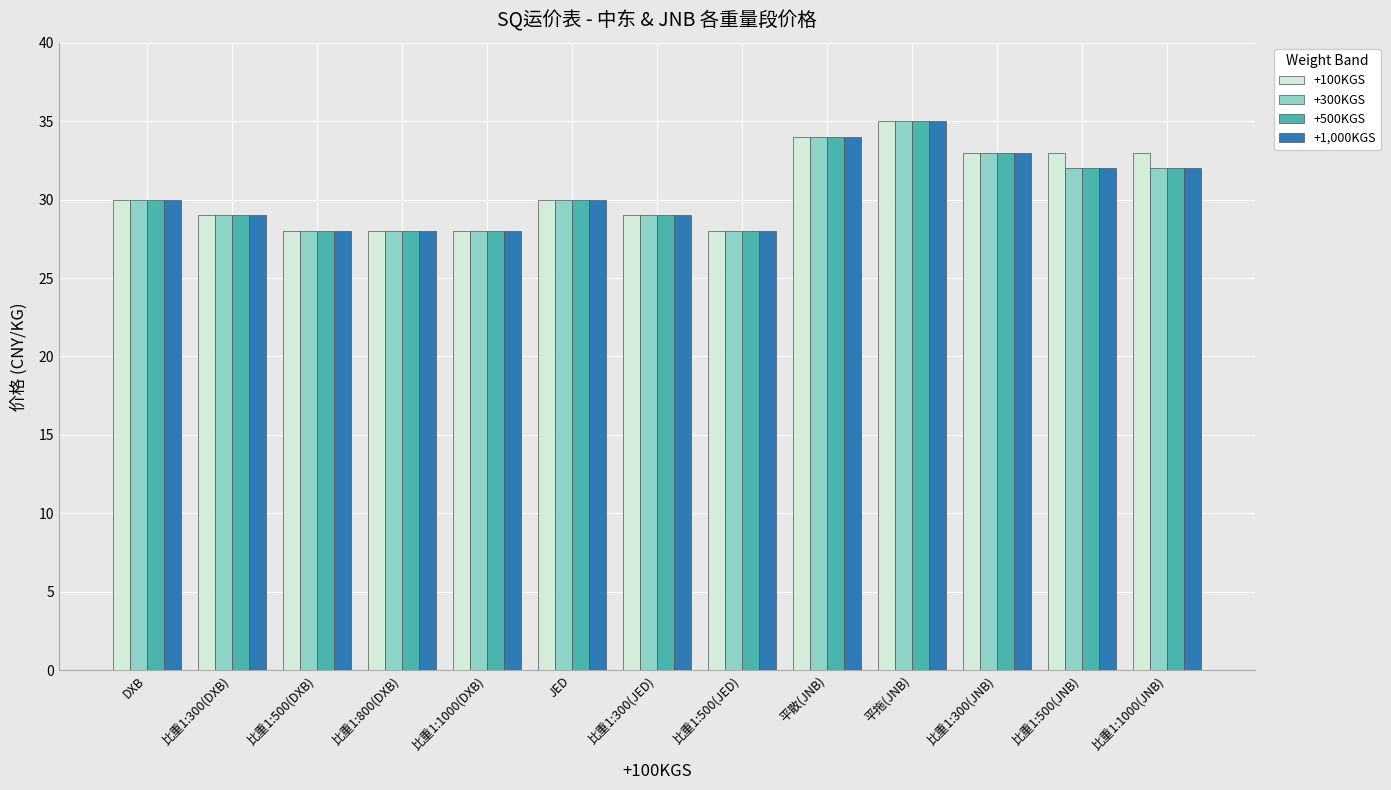

What is the difference between the +300KGS values at 比重1:500(JNB) and 比重1:1000(DXB)?

4